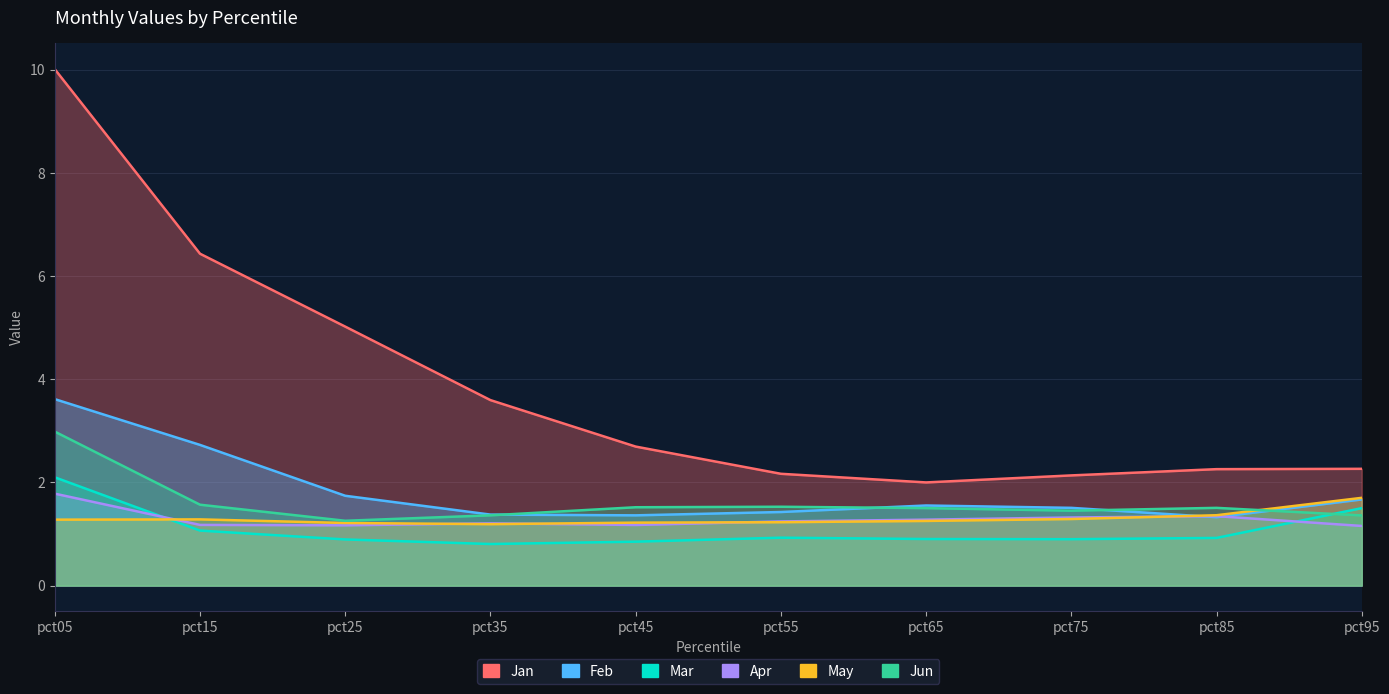

What is the value of the Jan point at the 1st from the left?

10.0